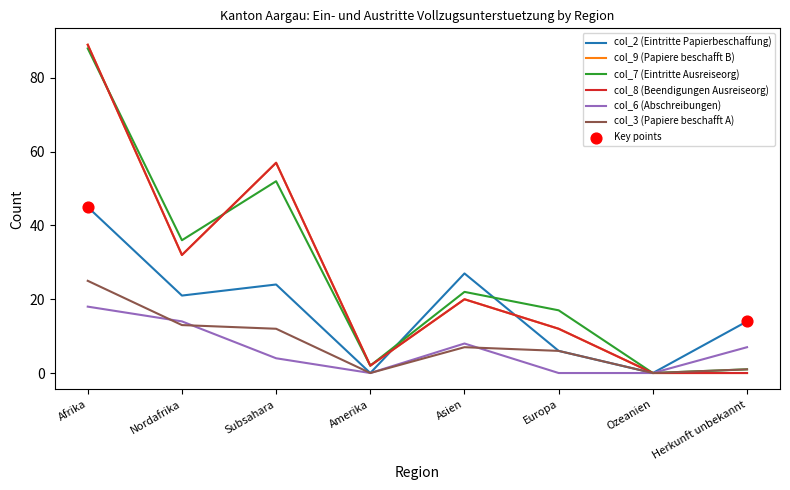

Which series has the largest total across all categories?

col_7 (Eintritte Ausreiseorg)